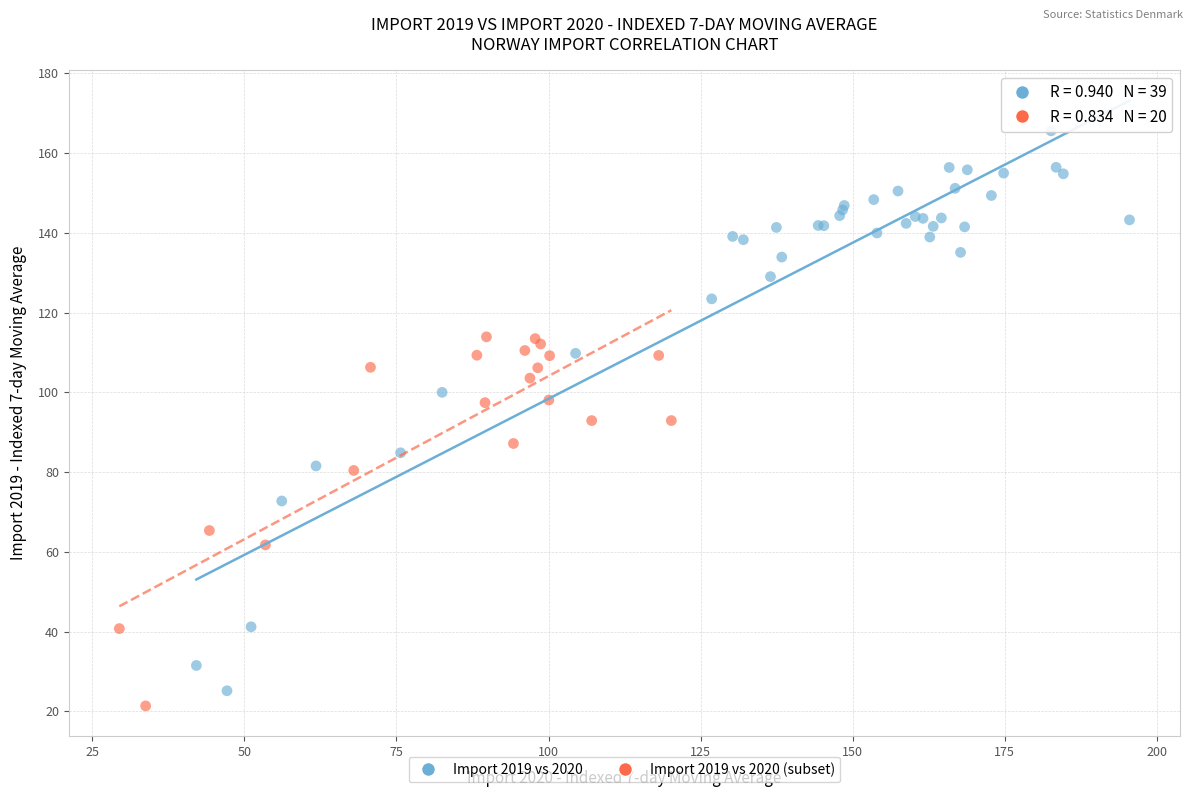

Which series reaches the maximum Y coordinate?

Import 2019 vs 2020